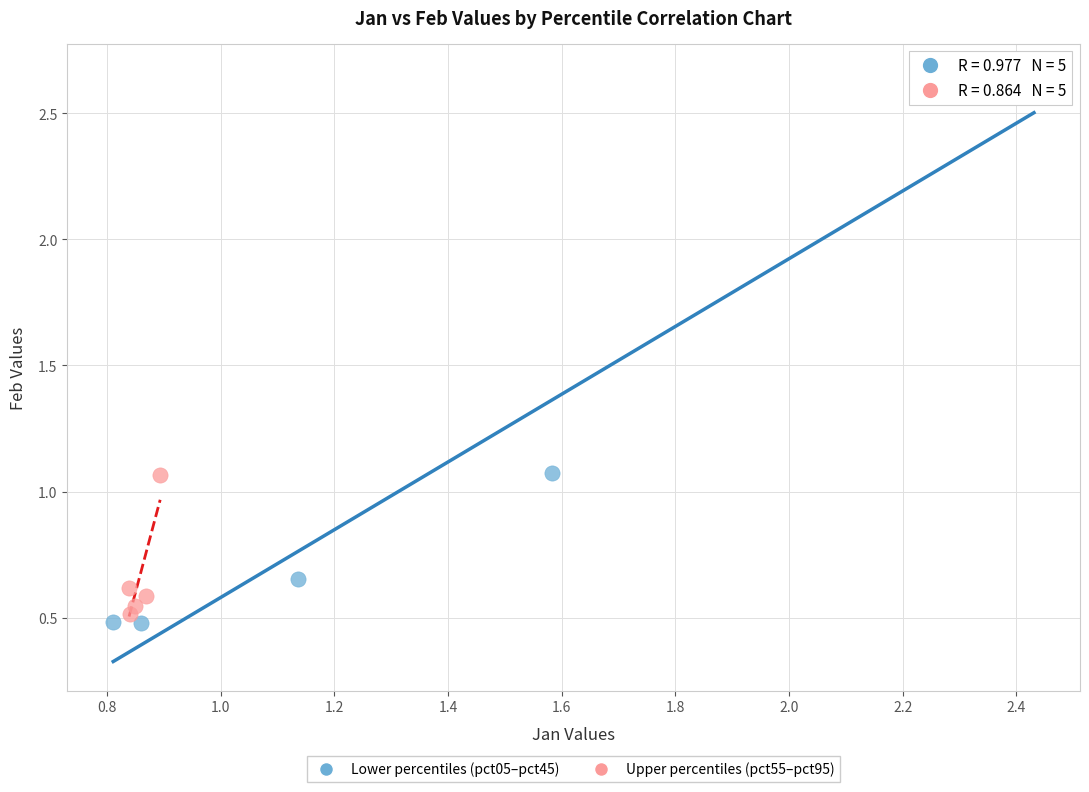

Which series contains the highest Y value?

Lower percentiles (pct05–pct45)